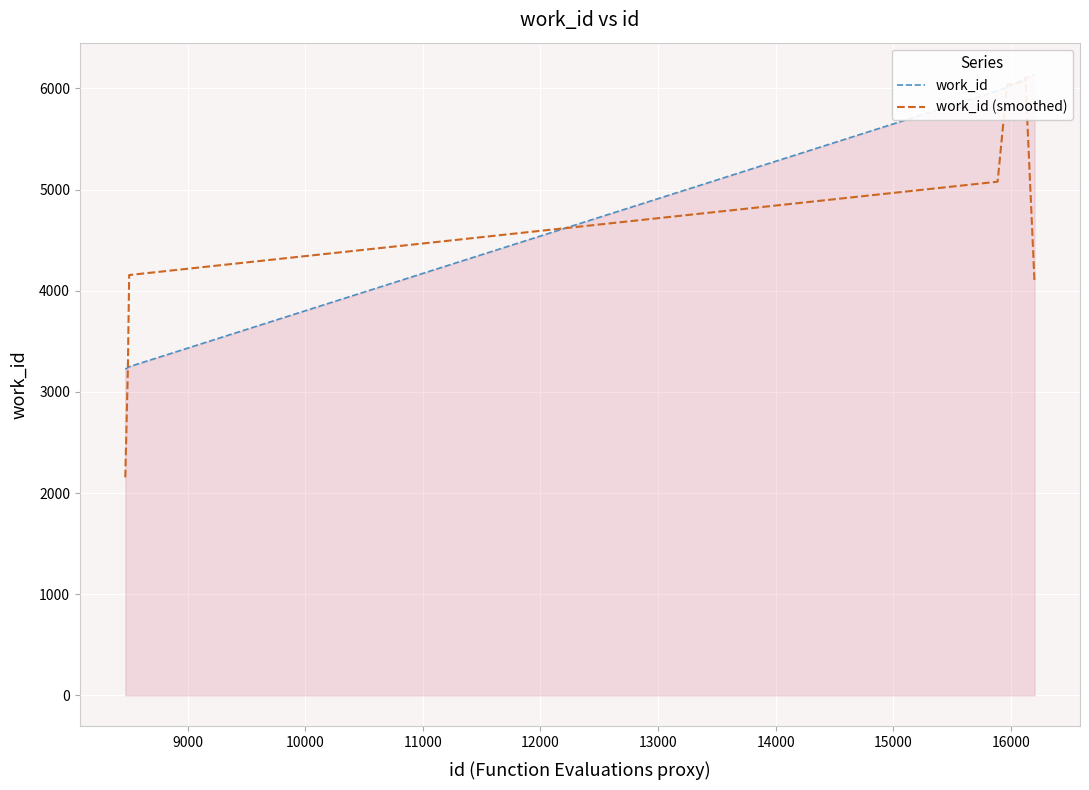

How many interior local peaks does the work_id (smoothed) series have?

1